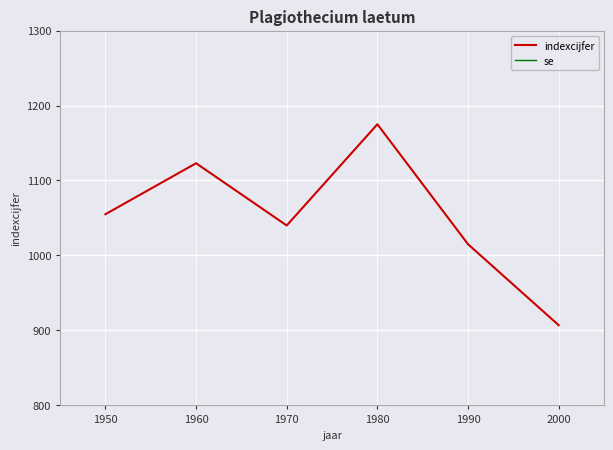

What is the highest value of the indexcijfer series?

1175